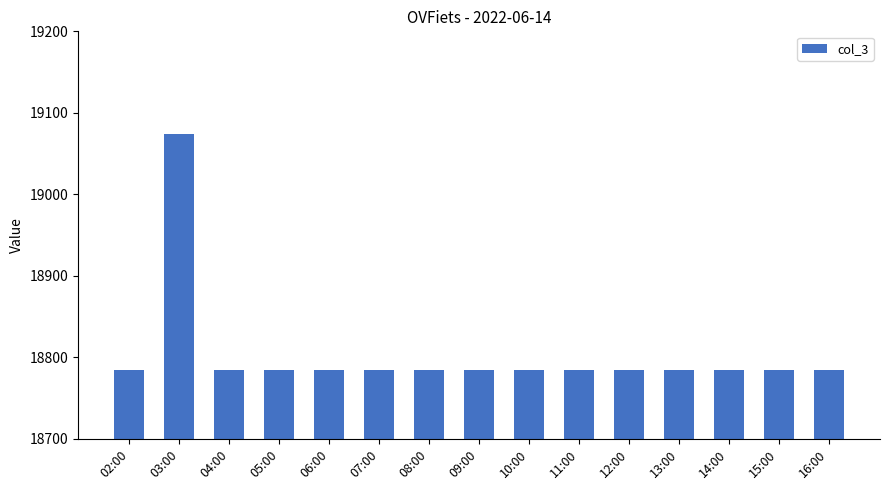

Which has a higher value, 03:00 or 12:00?

03:00